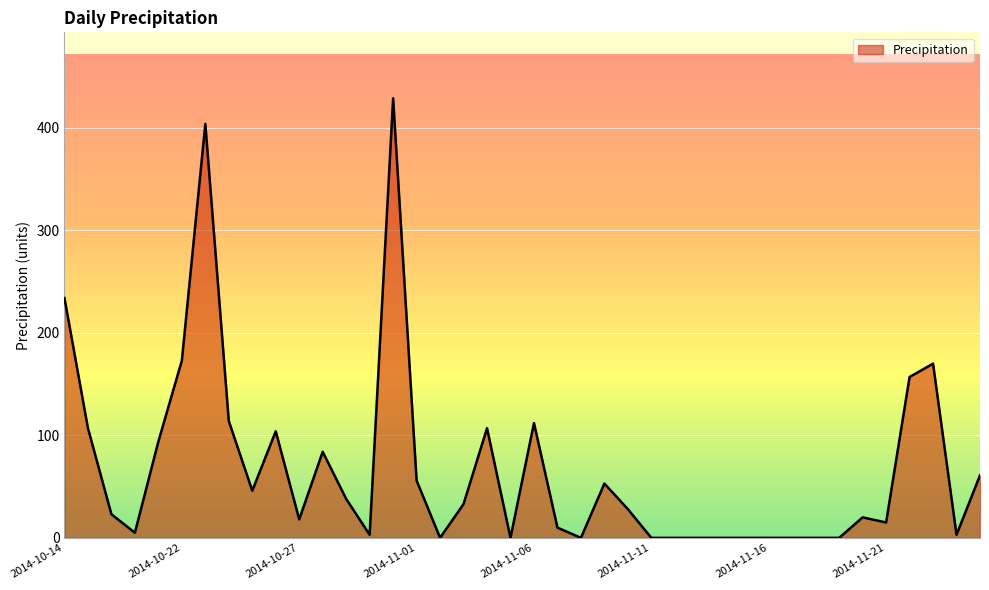

What is the difference between the maximum and minimum values?

429